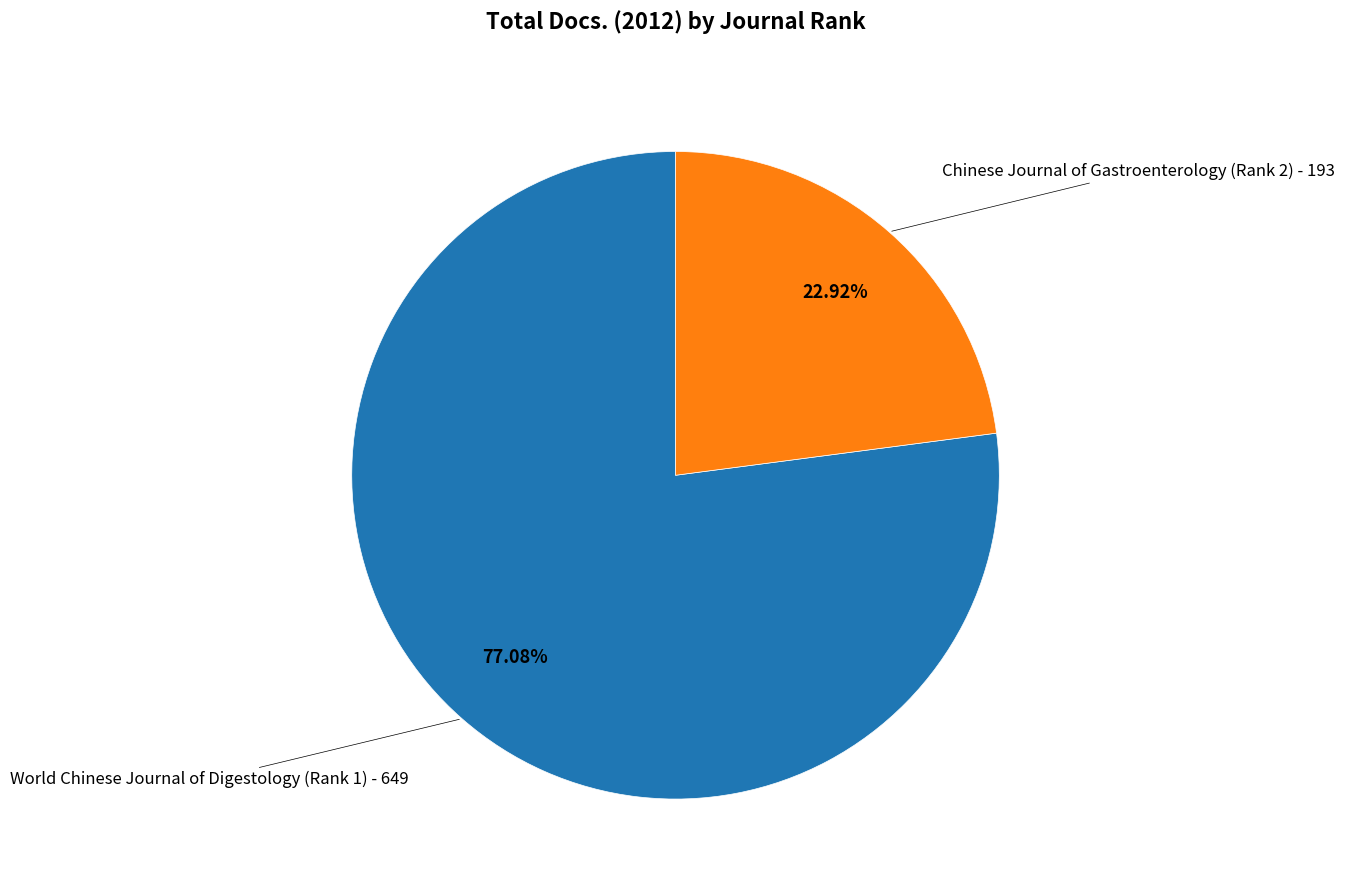

Is there a majority slice in this chart?

Yes